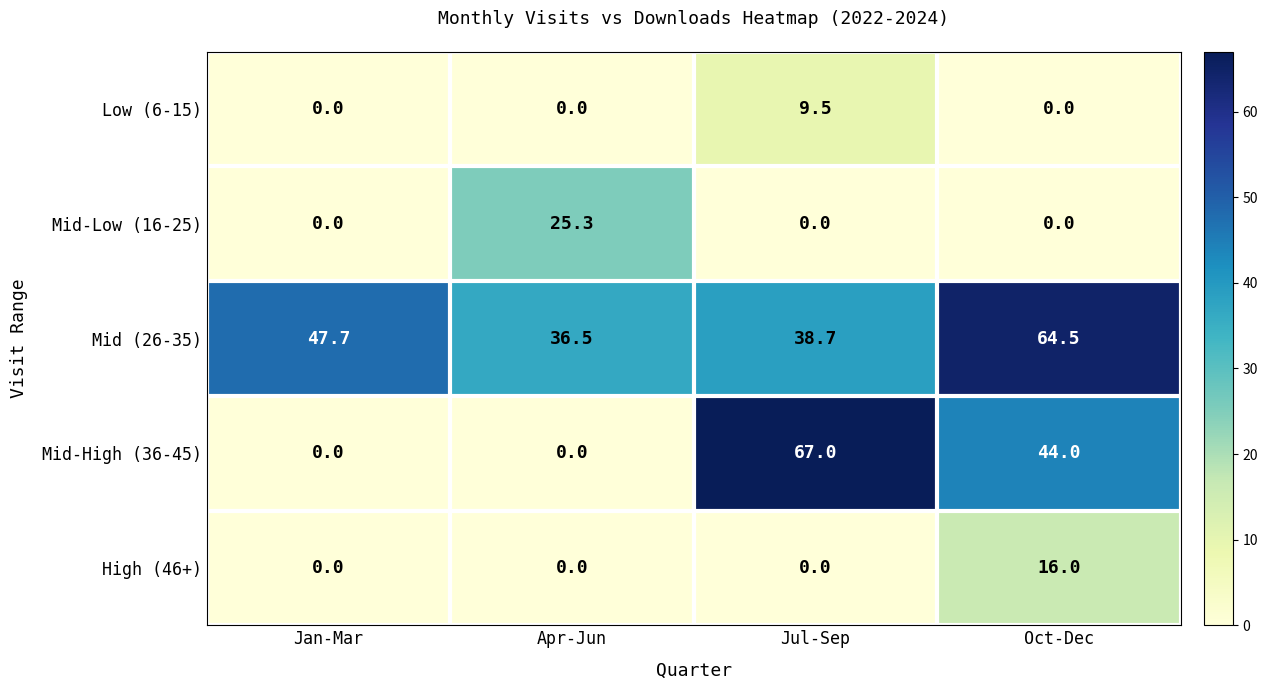

What is the difference between the highest and lowest values at Apr-Jun?

36.5